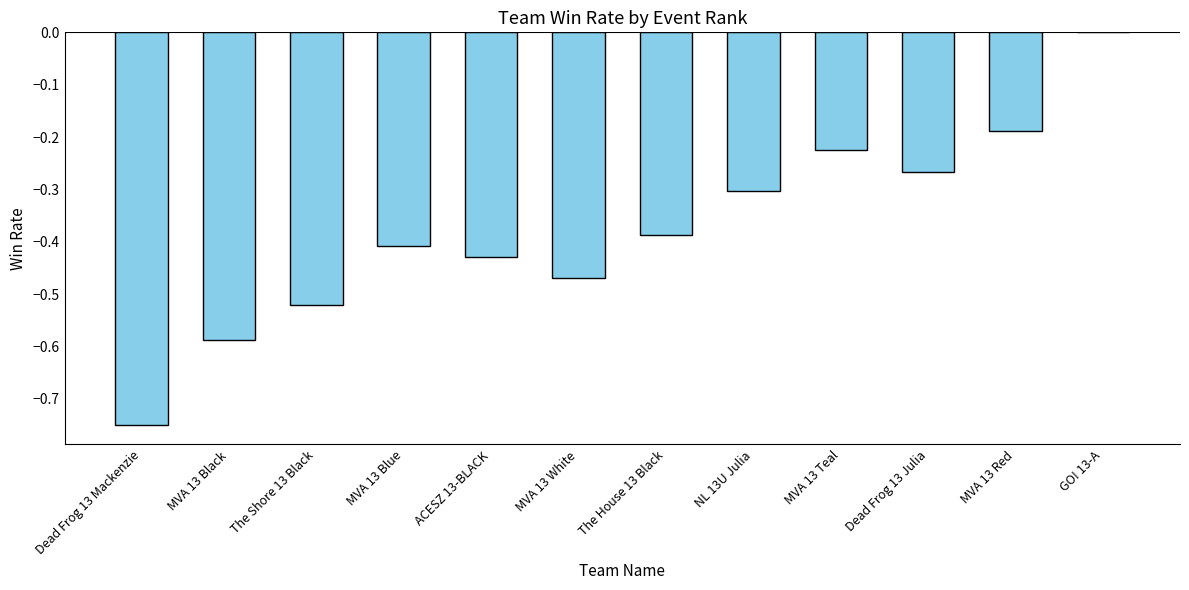

At which category does the chart reach its peak across all series?

GO! 13-A